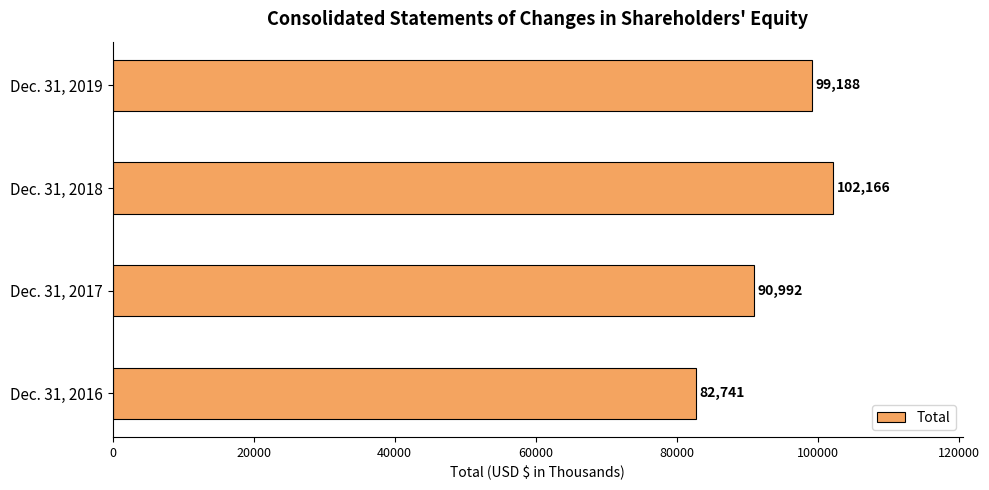

How many values are between 90992 and 102166?

3